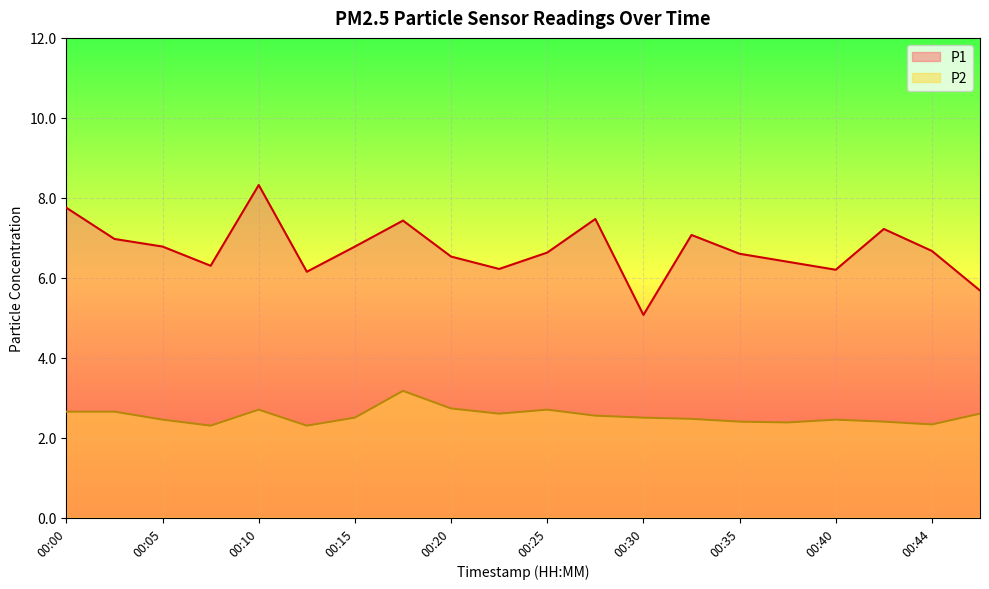

What is the difference between the second highest and minimum values in the P1 series?

2.7